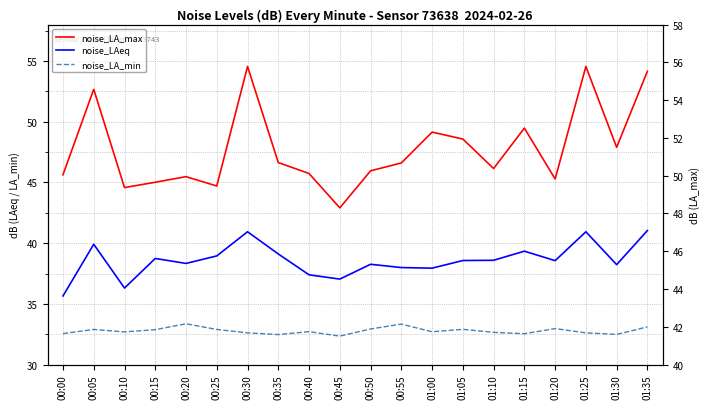

How many data points does each series have?

20